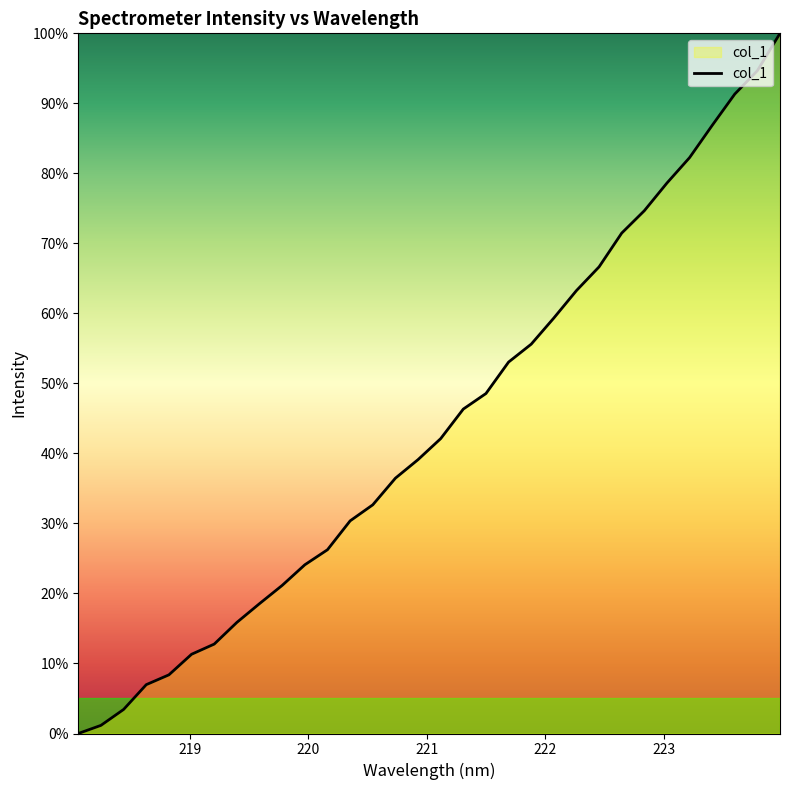

What is the maximum value shown in the chart?

100.0